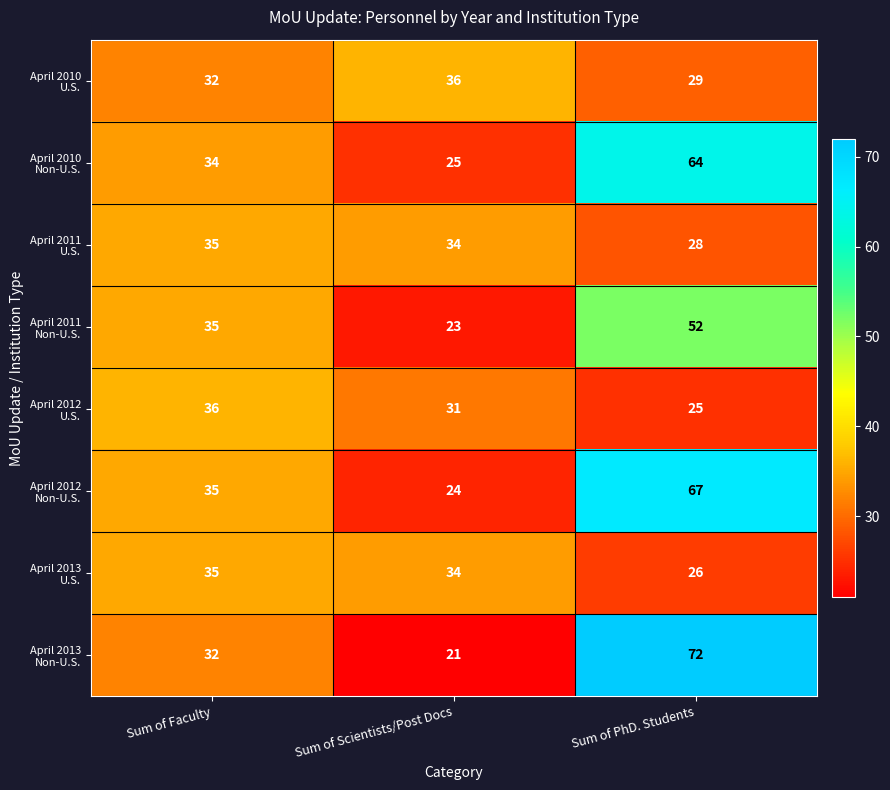

Which category has the highest value across all series?

Sum of PhD. Students